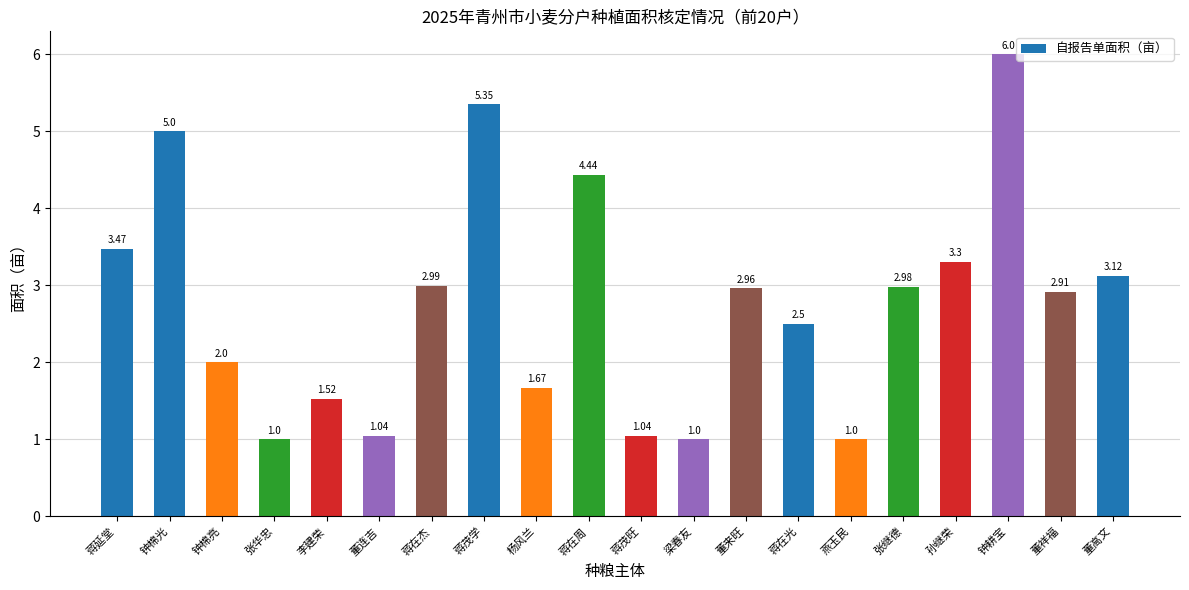

Which has a higher value, 张华忠 or 董连吉?

董连吉